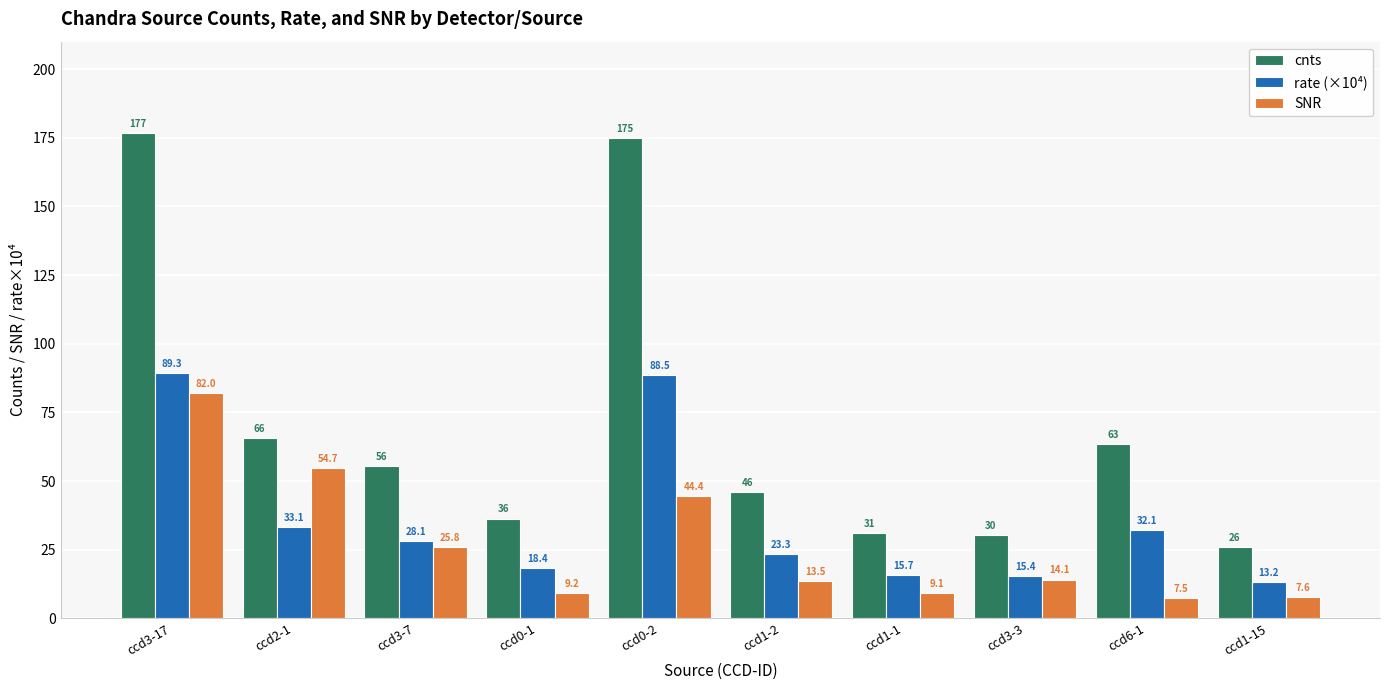

Which series has the largest total across all categories?

cnts